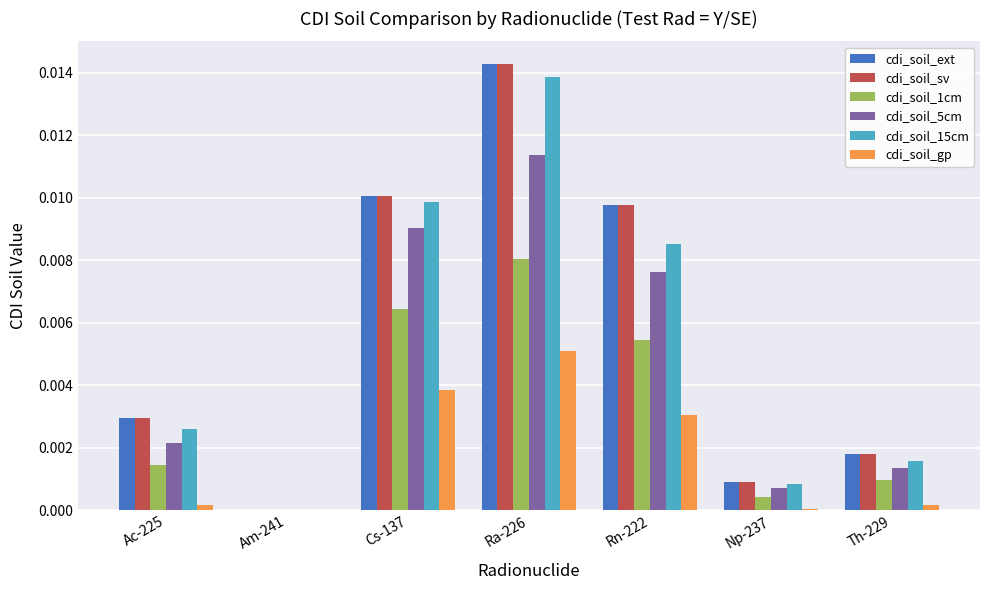

Which category has the highest value across all series?

Ra-226